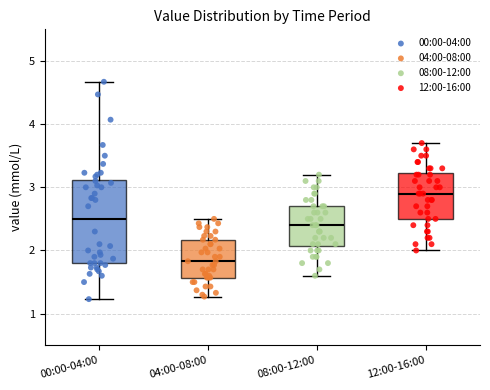

Reading left to right, read every box against the y-axis: the position of its median line, the range the box covers, and the ends of its whiskers. The values are not printed on the chart, so give them approximately, as read against the axis.

00:00-04:00: median 2.5, box 1.8 to 3.1, whiskers 1.2 to 4.7
04:00-08:00: median 1.8, box 1.6 to 2.2, whiskers 1.3 to 2.5
08:00-12:00: median 2.4, box 2.1 to 2.7, whiskers 1.6 to 3.2
12:00-16:00: median 2.9, box 2.5 to 3.2, whiskers 2.0 to 3.7